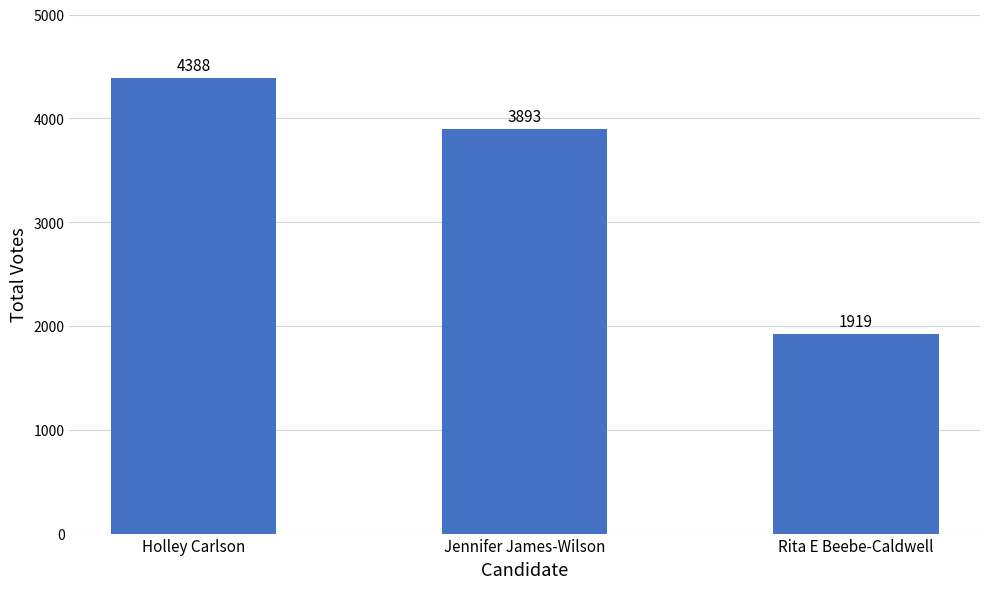

At which category does the chart reach its minimum across all series?

Rita E Beebe-Caldwell